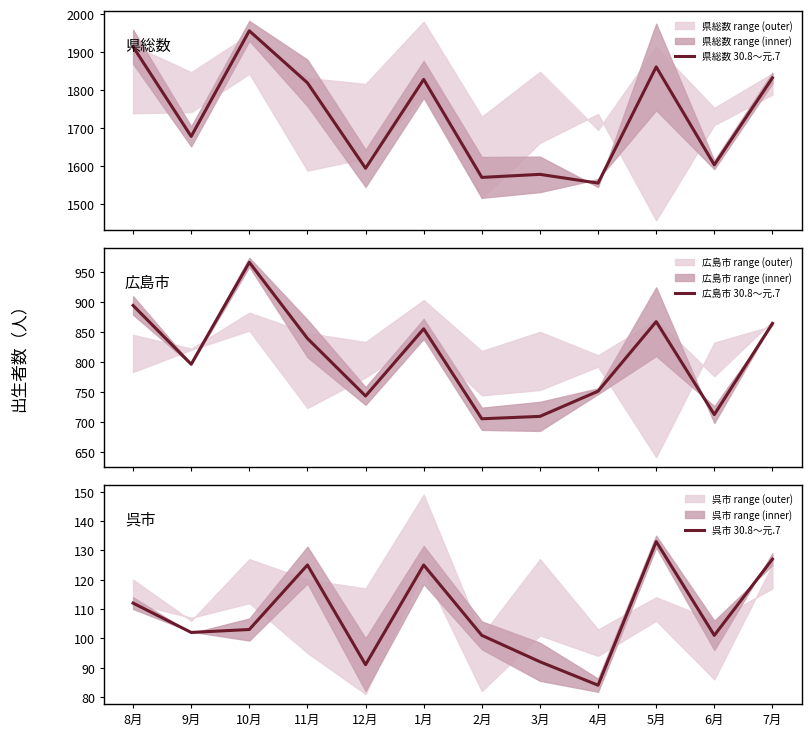

Rank the series by their average value, from lowest to highest.

呉市 30.8～元.7, 広島市 30.8～元.7, 県総数 30.8～元.7